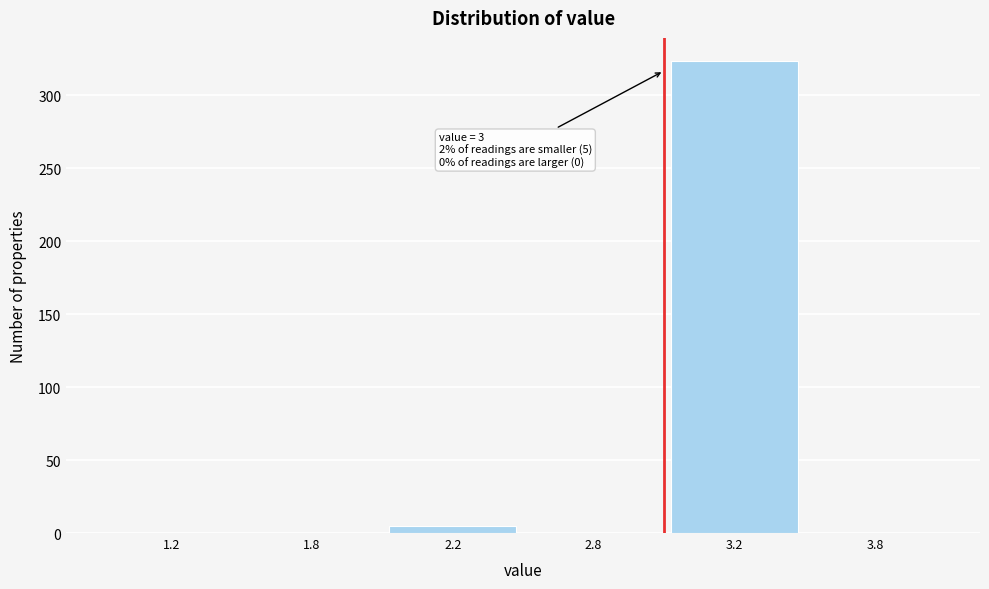

Reading left to right, list all the values displayed in this chart.

1.2=0	1.8=0	2.2=5	2.8=0	3.2=323	3.8=0